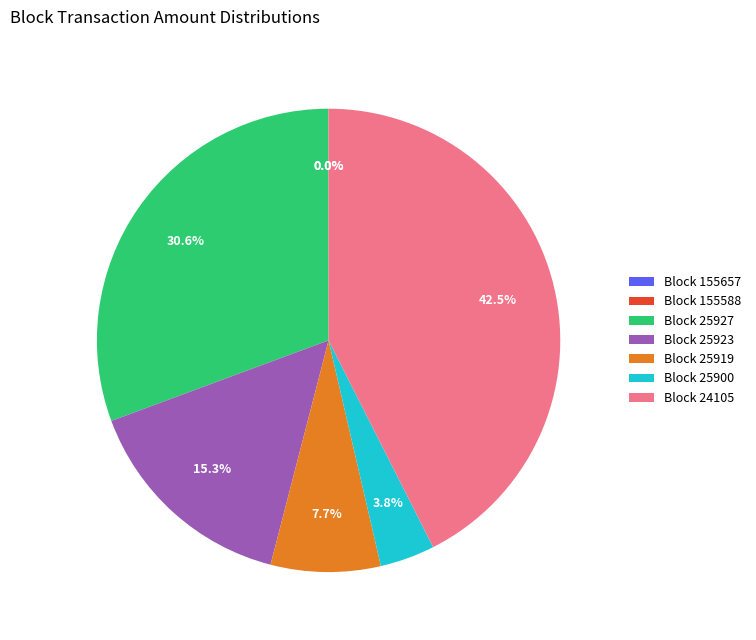

Which slice is the largest?

Block 24105